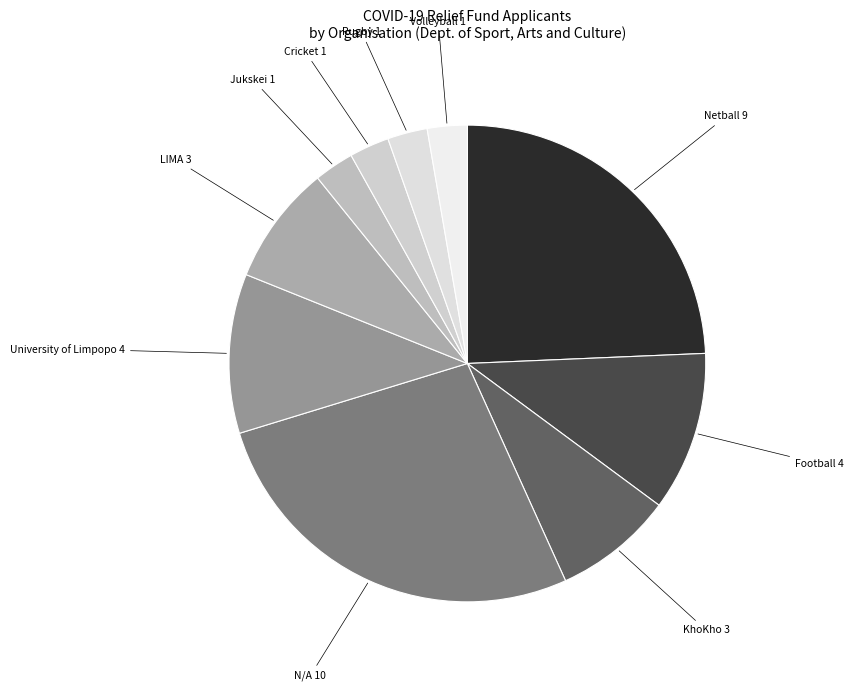

Which category has the biggest portion of the pie?

N/A